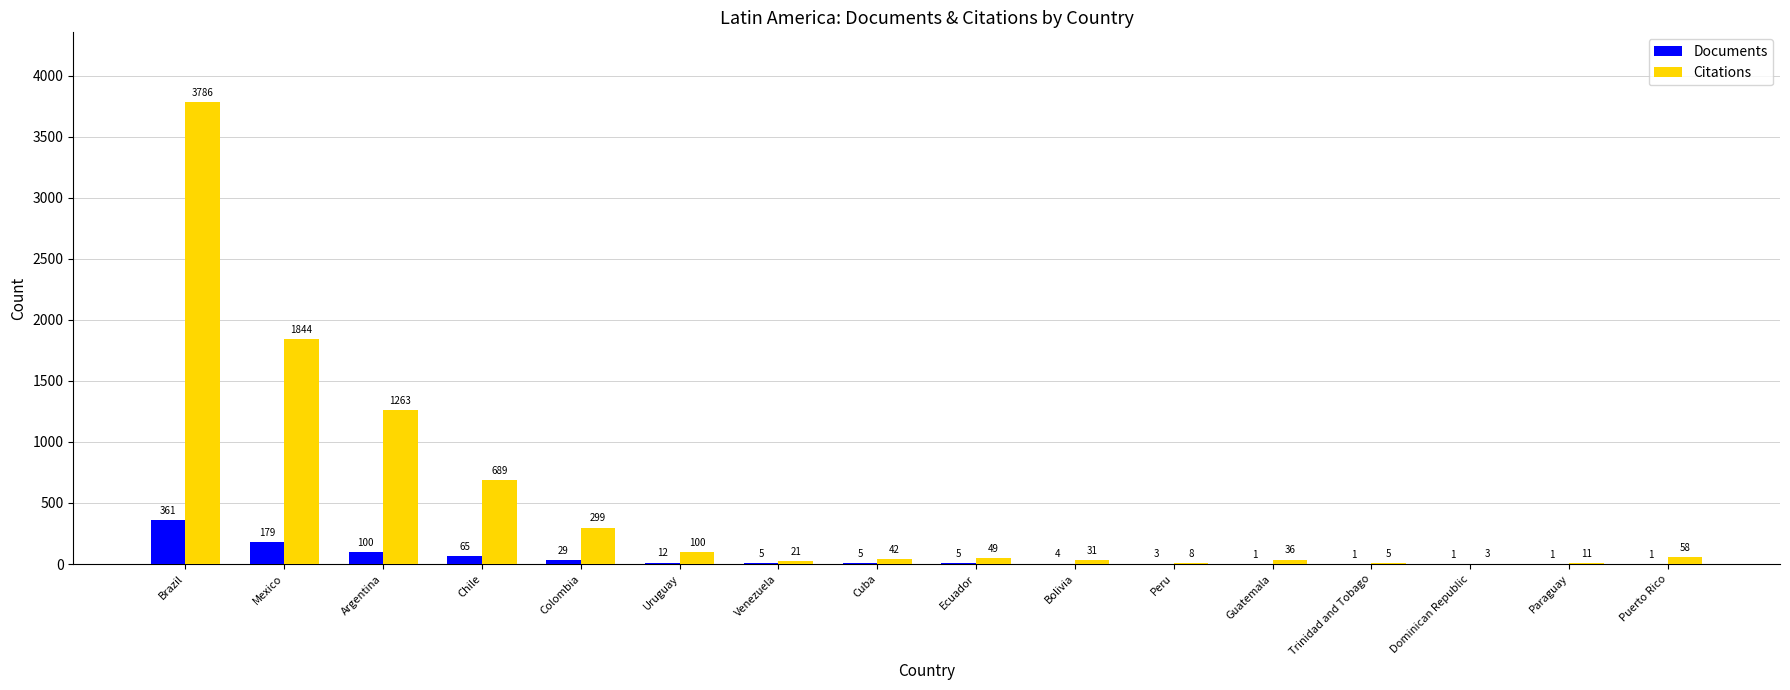

Which series changed the most between Chile and Bolivia?

Citations